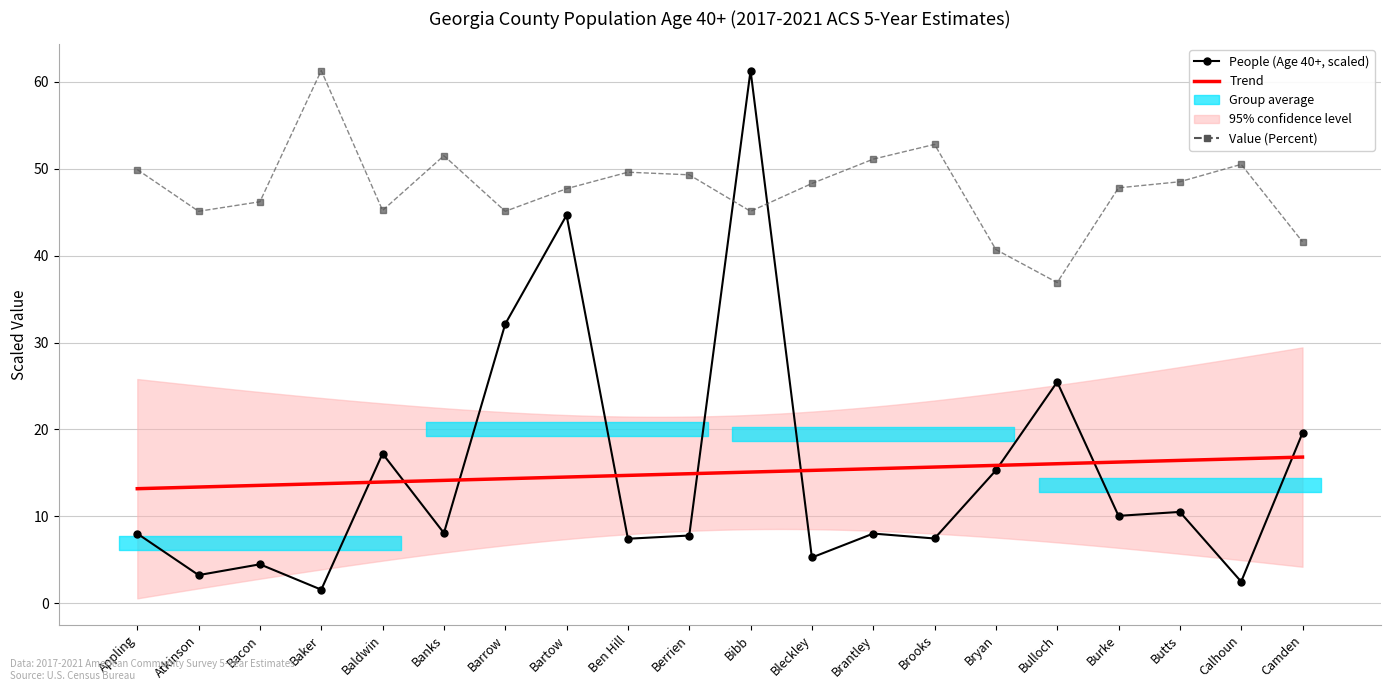

What position from the right is Baker?

17